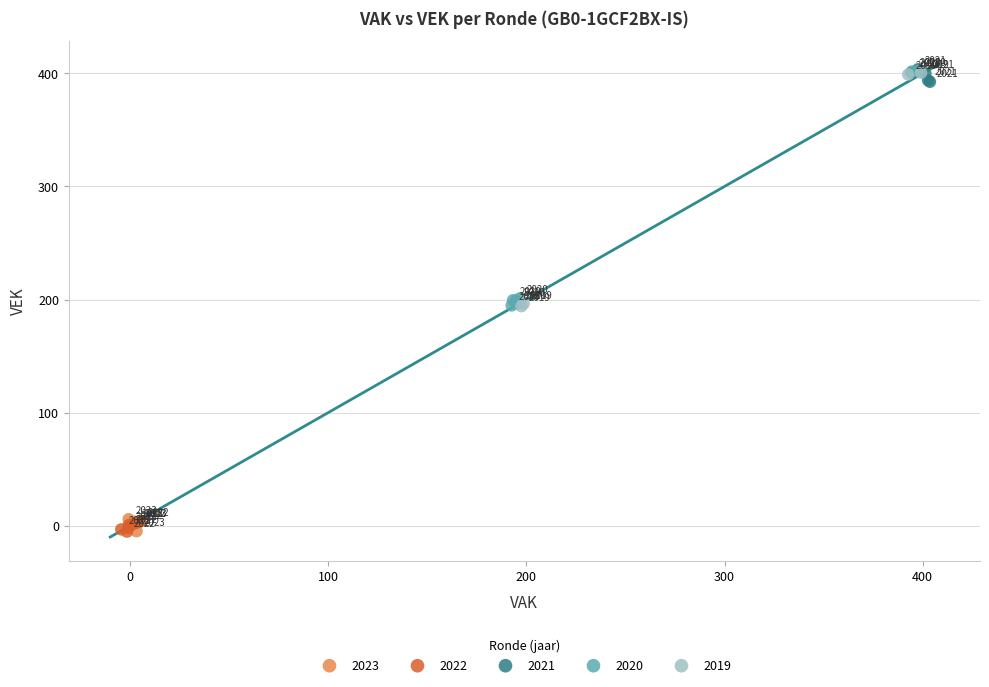

Which series reaches the maximum Y coordinate?

2021